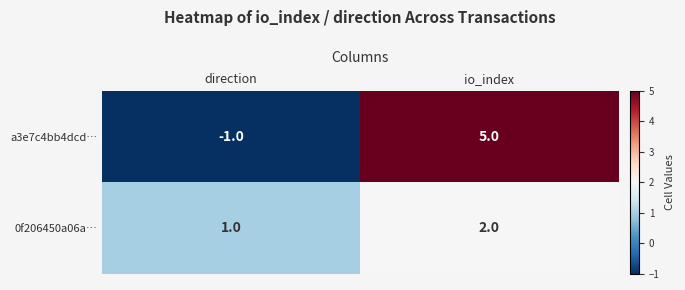

Reading left to right, list all the values displayed in this chart.

a3e7c4bb4dcd…: -1	5
0f206450a06a…: 1	2